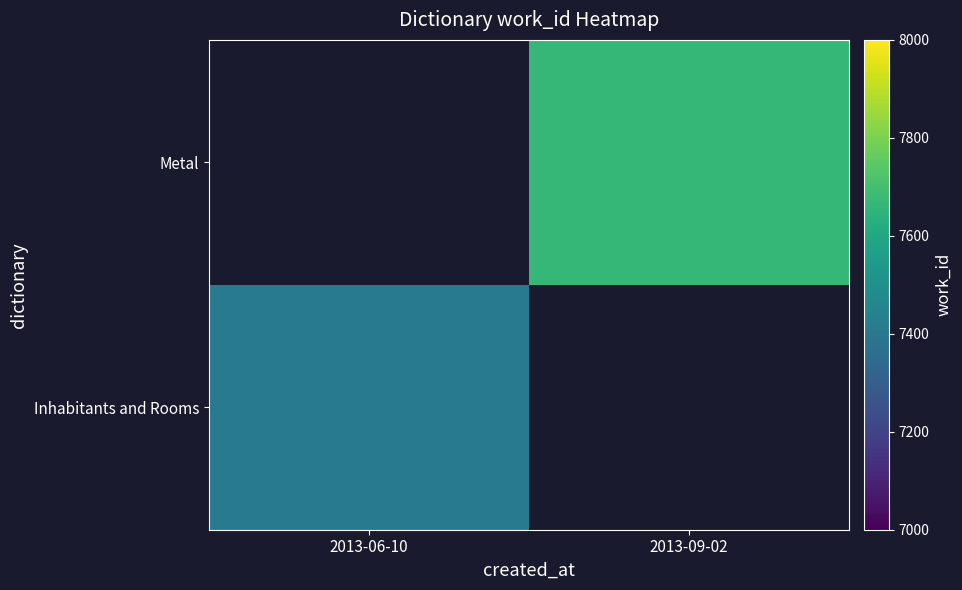

Rank the categories by Inhabitants and Rooms value from lowest to highest.

2013-06-10, 2013-09-02